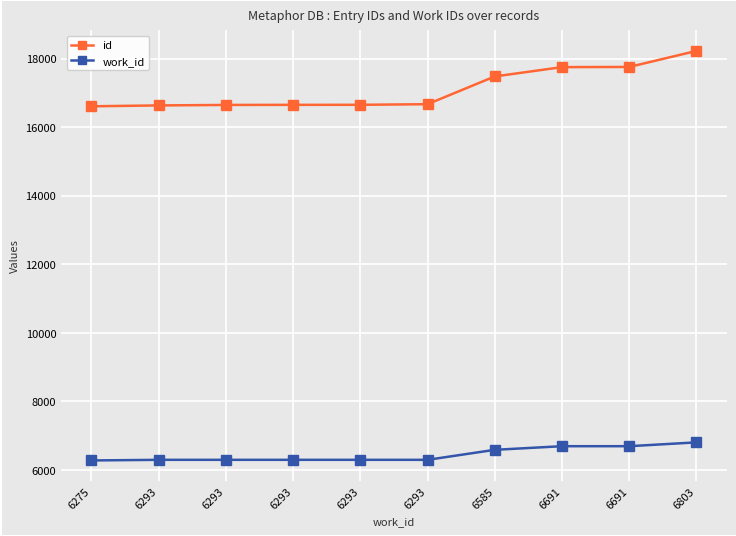

What is the average value of the work_id series?

6451